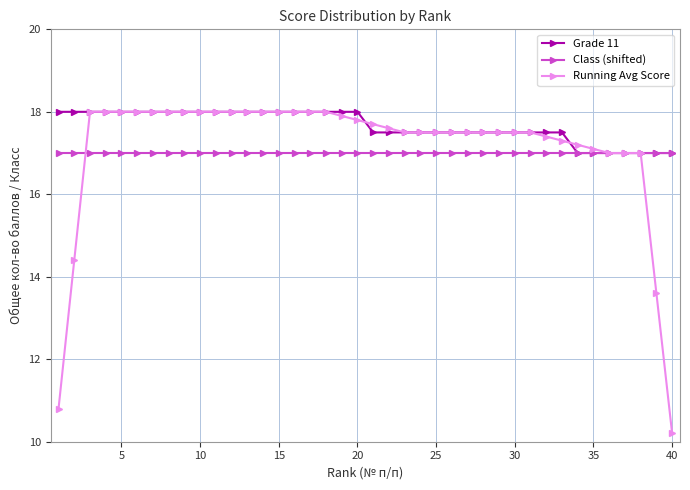

Which series has the largest total across all categories?

Grade 11